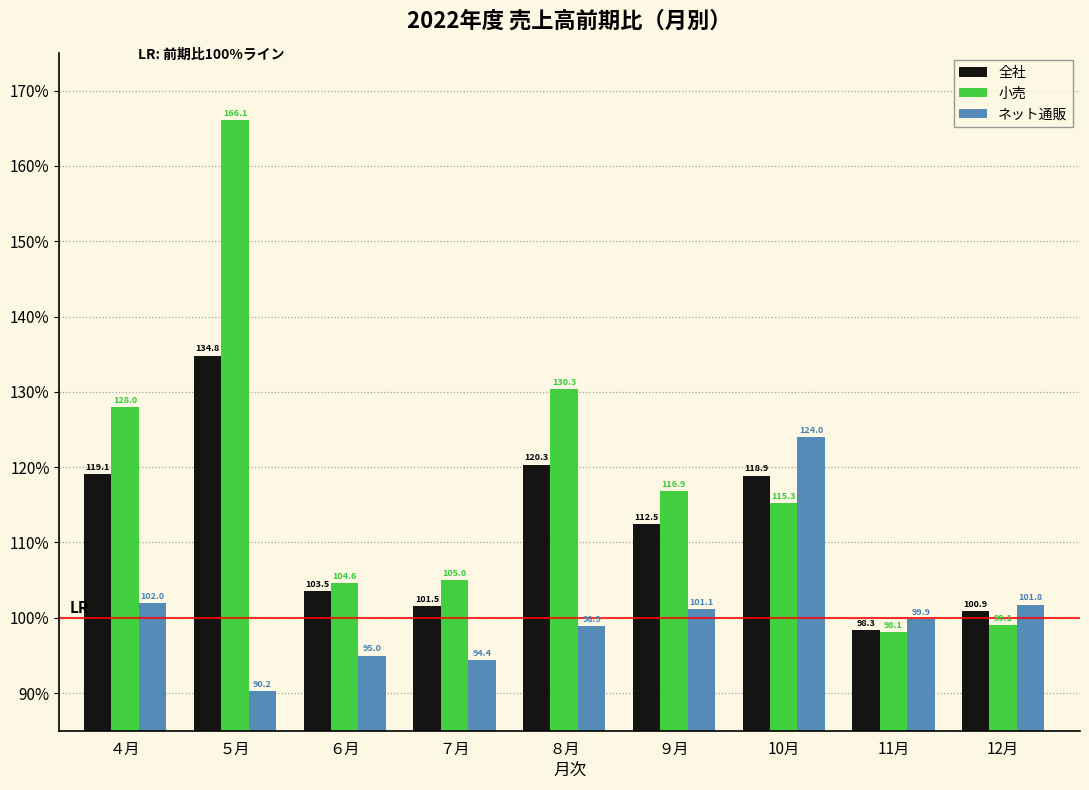

What is the difference between the ネット通販 values at ９月 and ５月?

10.9